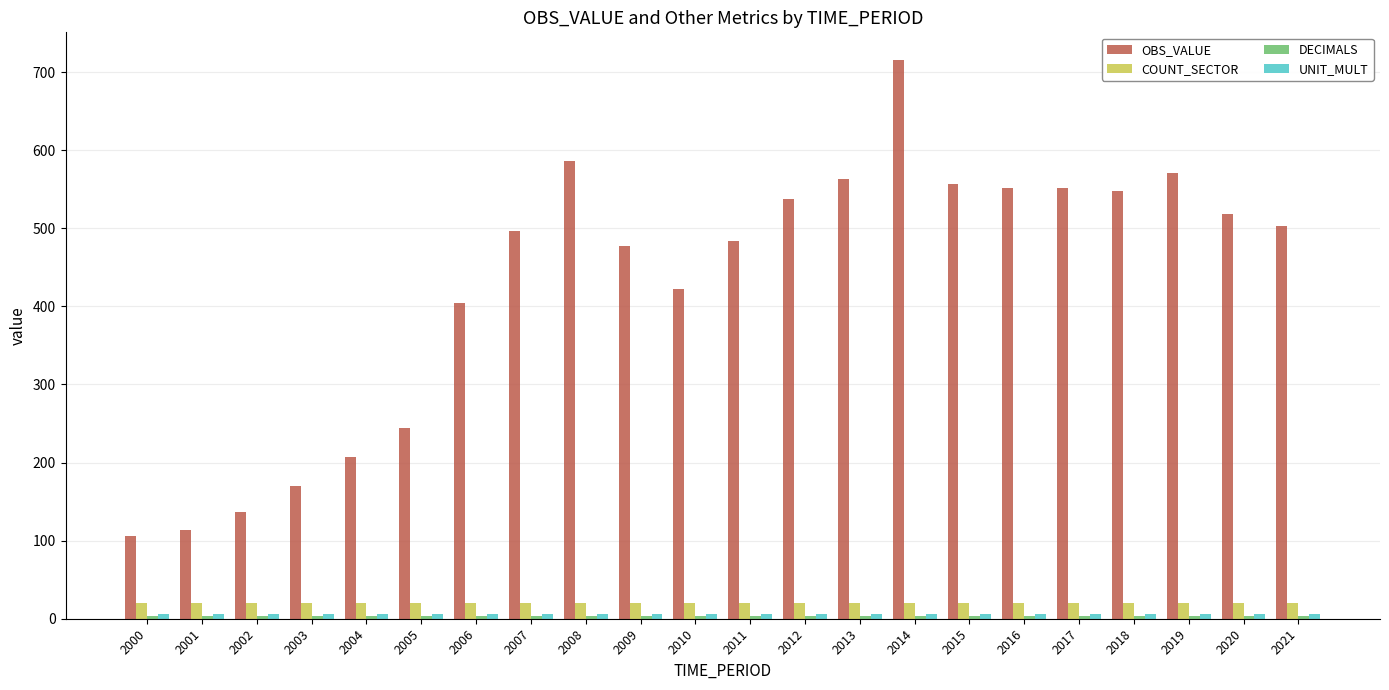

The OBS_VALUE series shows 537.0 at 2012. True or false?

True